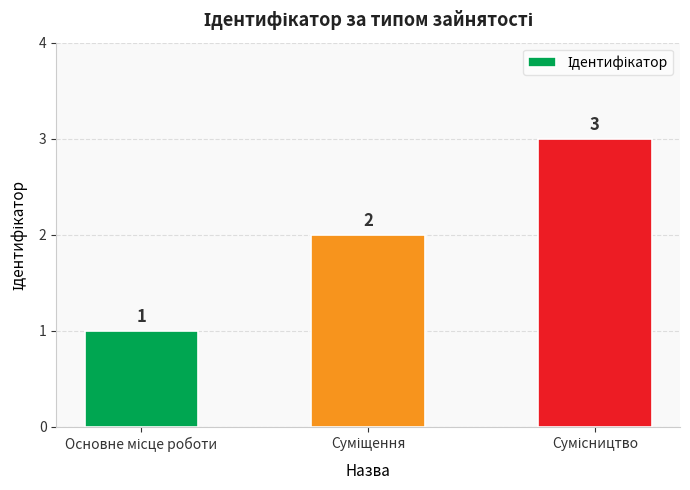

Reading right to left, transcribe all the data shown in this chart.

3	2	1